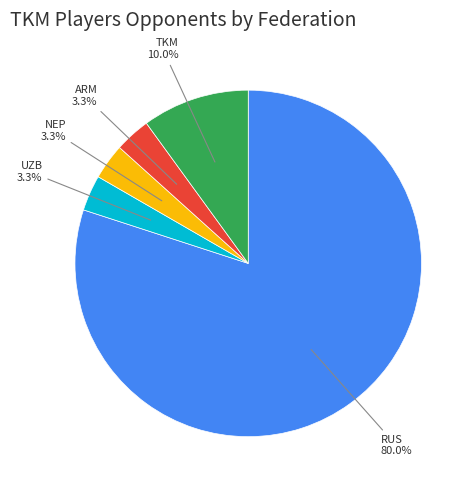

Is there any slice that represents more than half of the pie?

Yes